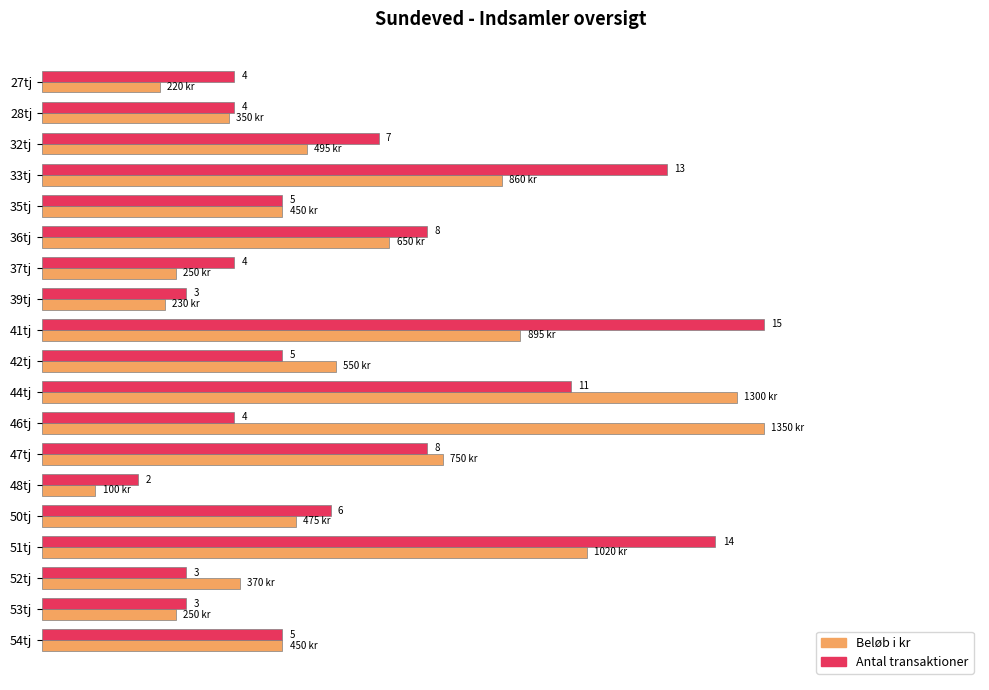

At how many categories does at least one series exceed 0?

19